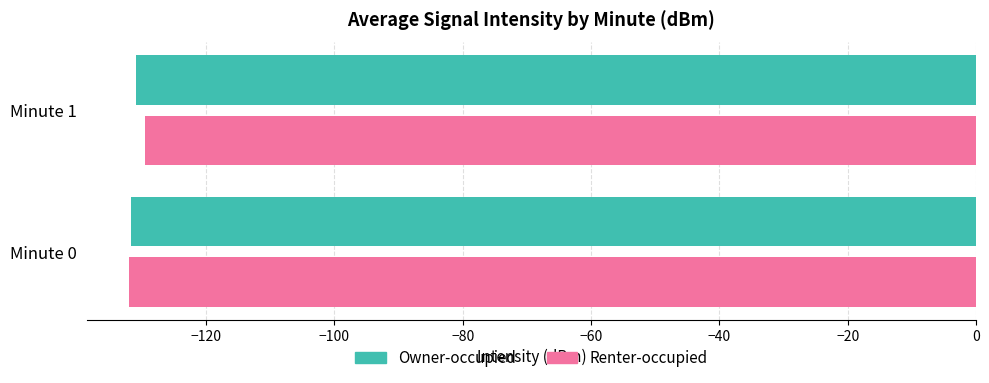

What is the sum of the Owner-occupied values at Minute 1 and Minute 0?

-262.6